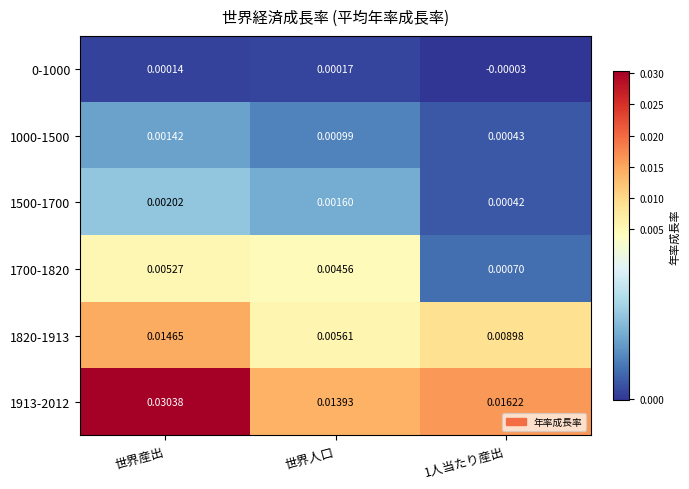

Which category has the highest value in the 1000-1500 series?

世界産出